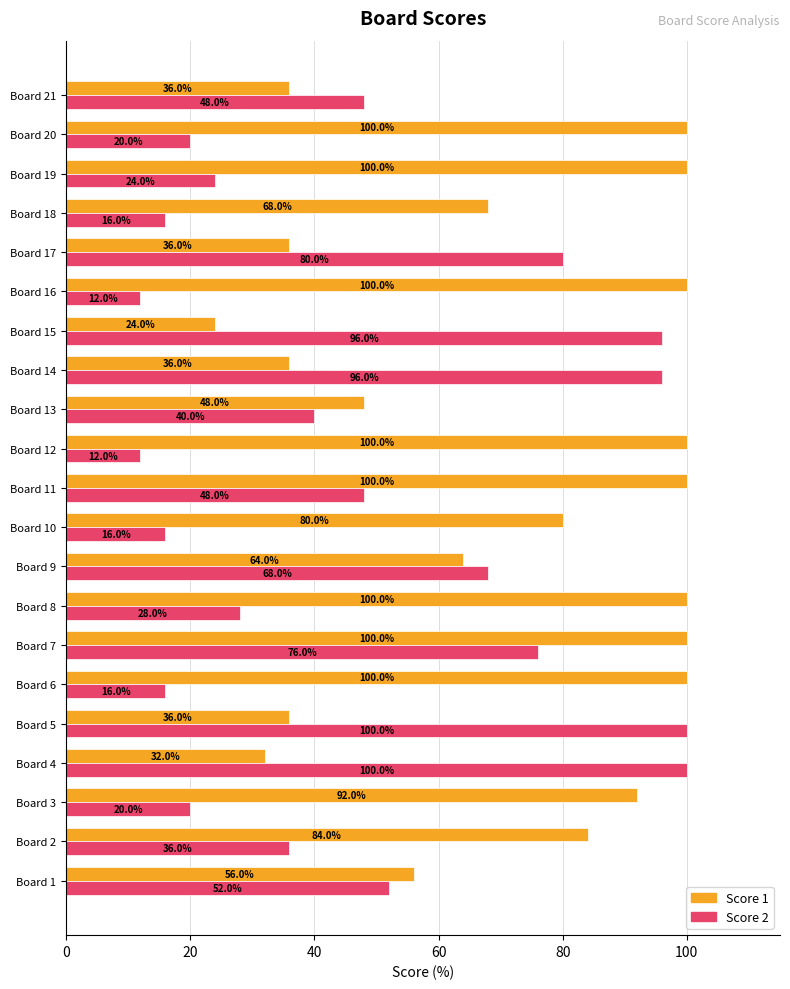

Where is Score 1 nearest to the value 62?

Board 9